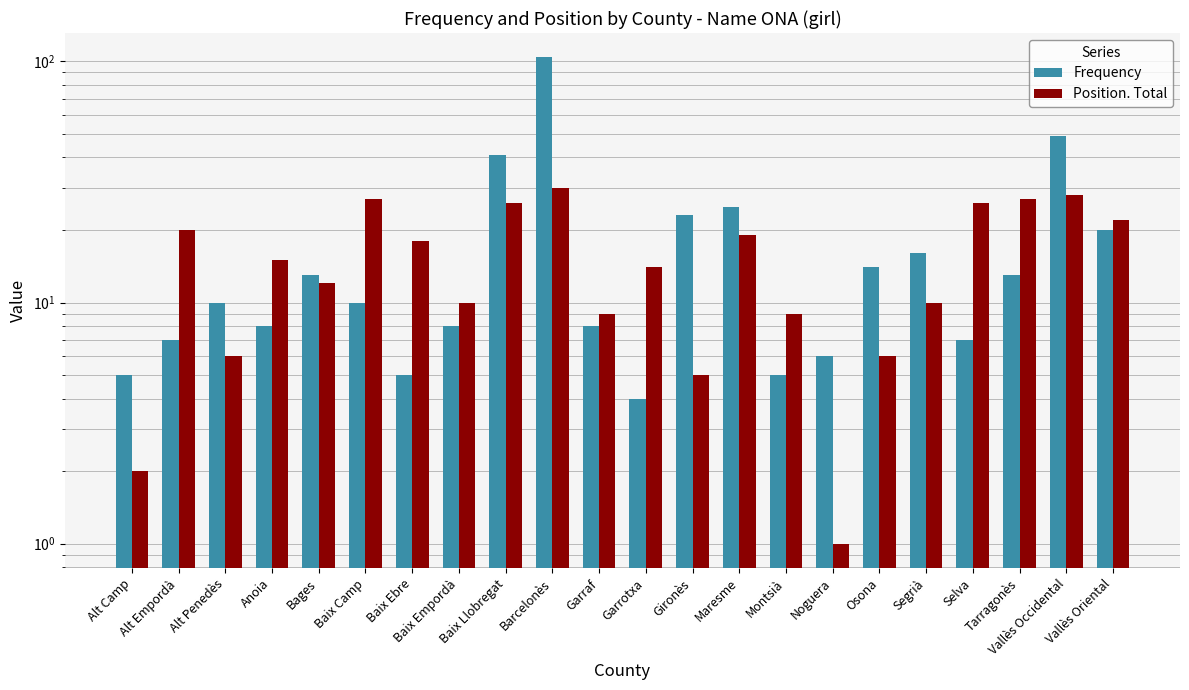

At Baix Empordà, list the series in order from largest to smallest.

Position. Total, Frequency